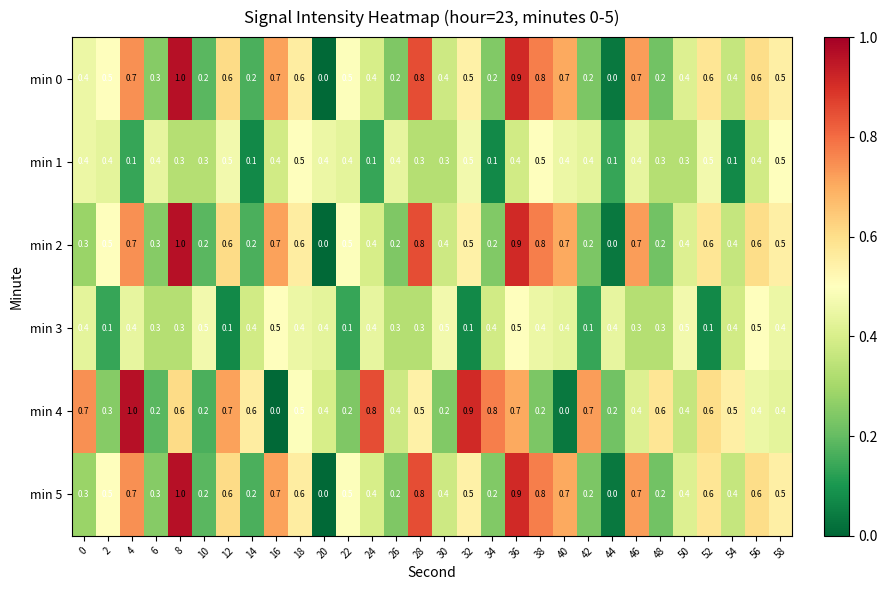

How many min 1 values are between 0 and 1?

30